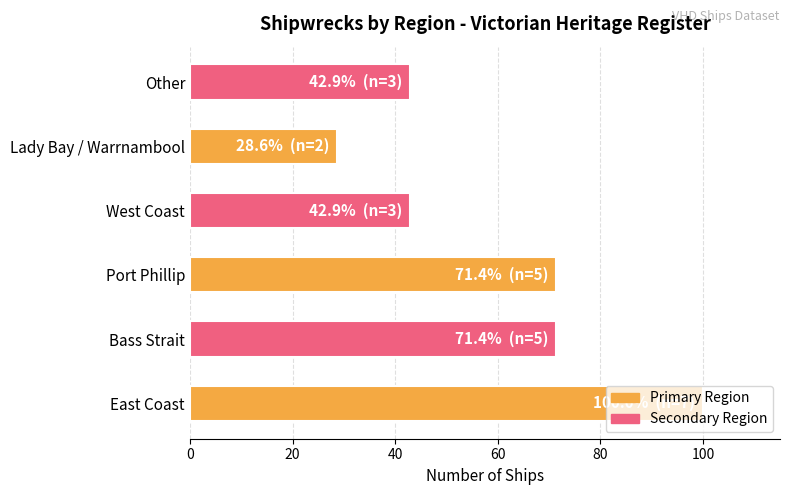

Does the chart contain any negative values?

No